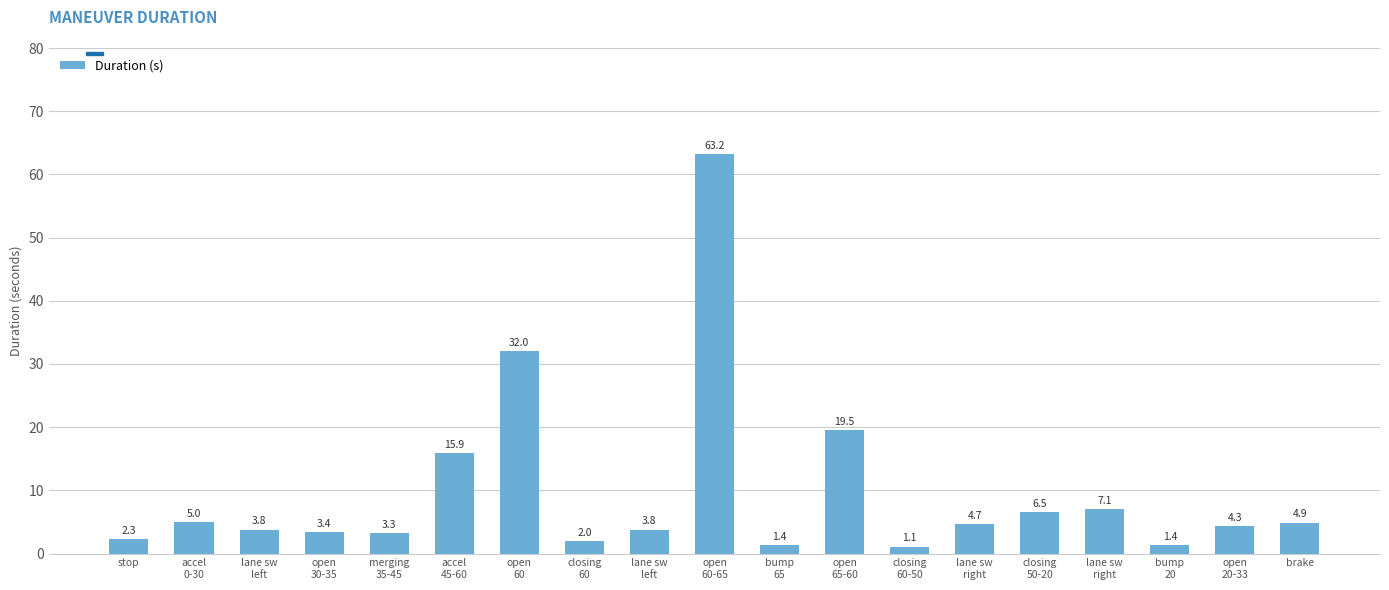

What is the label of the 13th bar from the right?

open
60